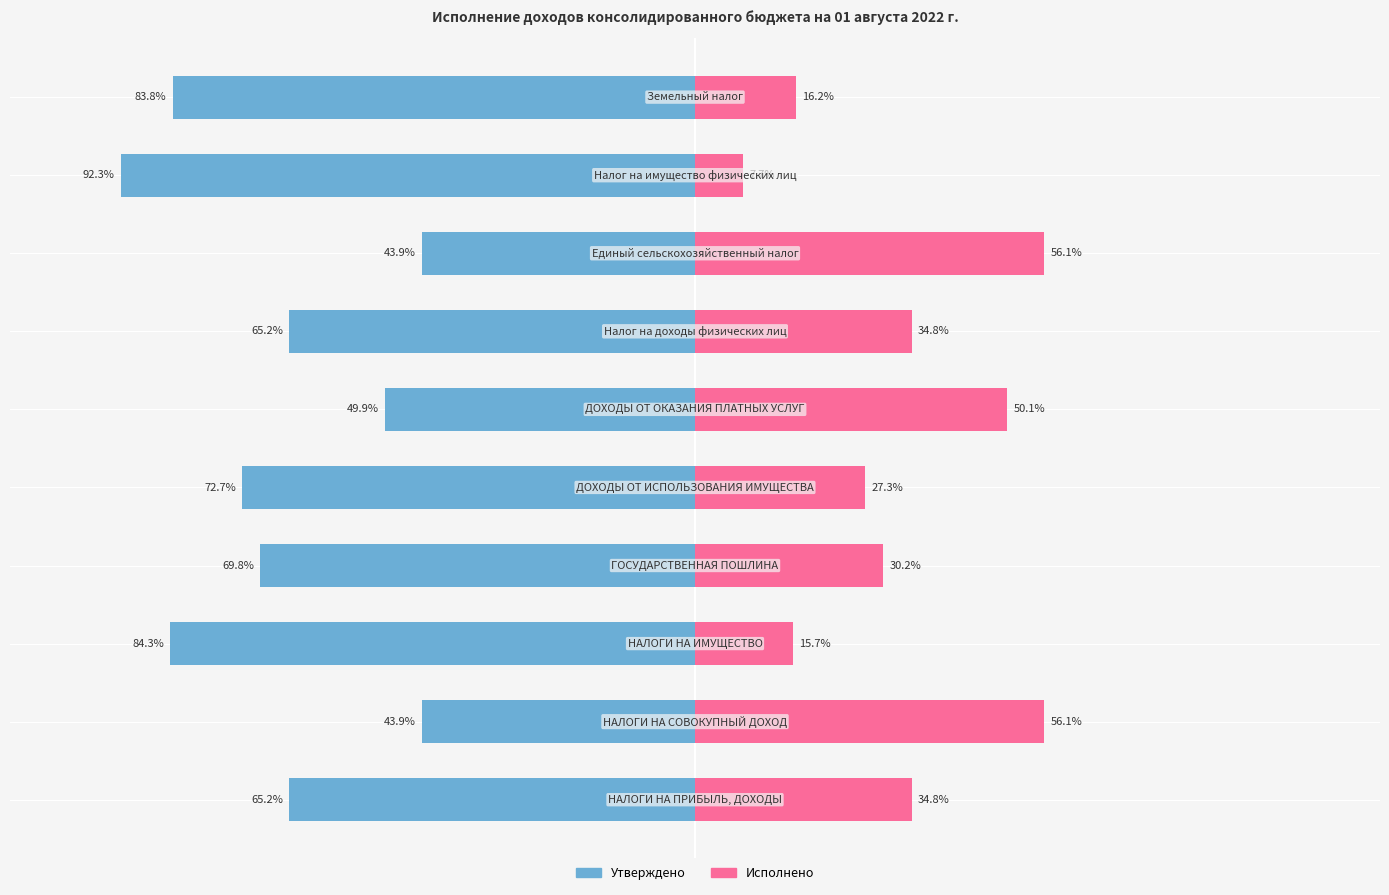

What is the sum of all Утверждено values?

-670.9